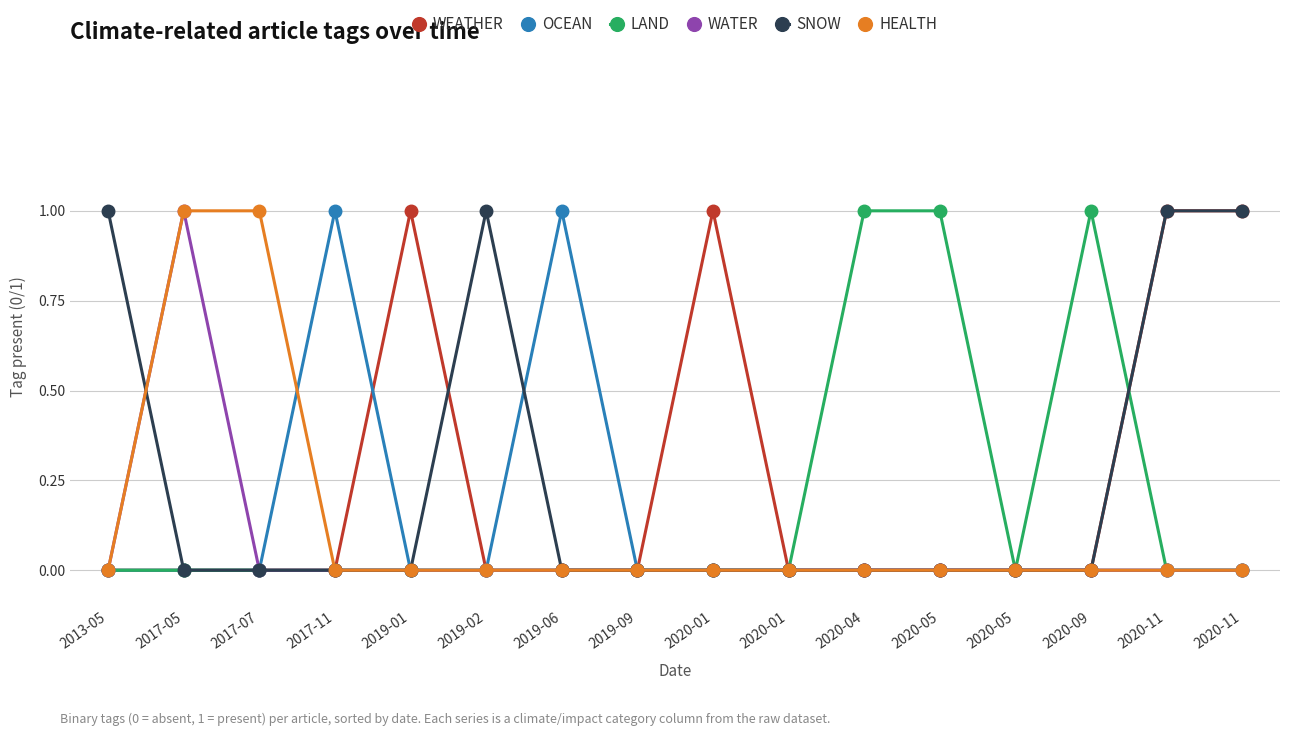

Reading left to right, what are all the values shown in this chart?

WEATHER: 2013-05=0	2017-05=0	2017-07=0	2017-11=0	2019-01=1	2019-02=0	2019-06=0	2019-09=0	2020-01=1	2020-01=0	2020-04=0	2020-05=0	2020-05=0	2020-09=0	2020-11=1	2020-11=1
OCEAN: 2013-05=0	2017-05=0	2017-07=0	2017-11=1	2019-01=0	2019-02=0	2019-06=1	2019-09=0	2020-01=0	2020-01=0	2020-04=0	2020-05=0	2020-05=0	2020-09=0	2020-11=0	2020-11=0
LAND: 2013-05=0	2017-05=0	2017-07=0	2017-11=0	2019-01=0	2019-02=0	2019-06=0	2019-09=0	2020-01=0	2020-01=0	2020-04=1	2020-05=1	2020-05=0	2020-09=1	2020-11=0	2020-11=0
WATER: 2013-05=0	2017-05=1	2017-07=0	2017-11=0	2019-01=0	2019-02=0	2019-06=0	2019-09=0	2020-01=0	2020-01=0	2020-04=0	2020-05=0	2020-05=0	2020-09=0	2020-11=0	2020-11=0
SNOW: 2013-05=1	2017-05=0	2017-07=0	2017-11=0	2019-01=0	2019-02=1	2019-06=0	2019-09=0	2020-01=0	2020-01=0	2020-04=0	2020-05=0	2020-05=0	2020-09=0	2020-11=1	2020-11=1
HEALTH: 2013-05=0	2017-05=1	2017-07=1	2017-11=0	2019-01=0	2019-02=0	2019-06=0	2019-09=0	2020-01=0	2020-01=0	2020-04=0	2020-05=0	2020-05=0	2020-09=0	2020-11=0	2020-11=0